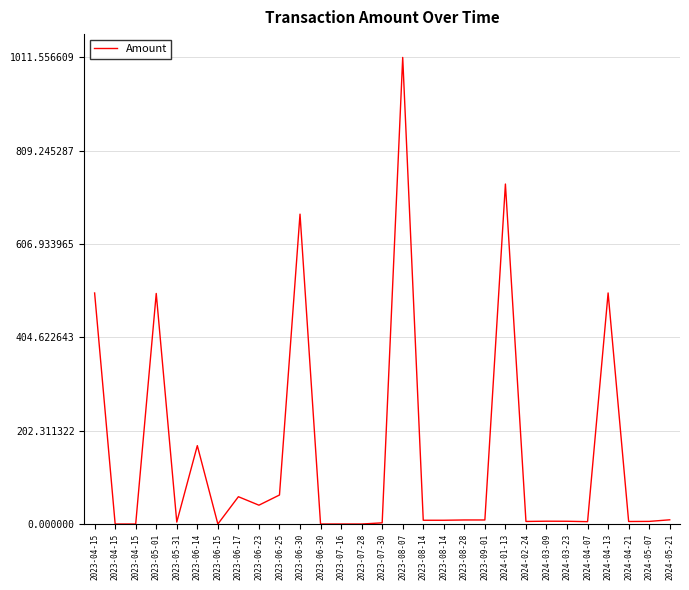

List the labels in order of value, smallest first.

2023-04-15, 2023-04-15, 2023-06-15, 2023-06-30, 2023-07-28, 2023-07-16, 2023-07-30, 2023-05-31, 2024-04-07, 2024-04-21, 2024-02-24, 2024-05-07, 2024-03-23, 2024-03-09, 2023-08-14, 2023-08-14, 2023-09-01, 2023-08-28, 2024-05-21, 2023-06-23, 2023-06-17, 2023-06-25, 2023-06-14, 2023-05-01, 2023-04-15, 2024-04-13, 2023-06-30, 2024-01-13, 2023-08-07